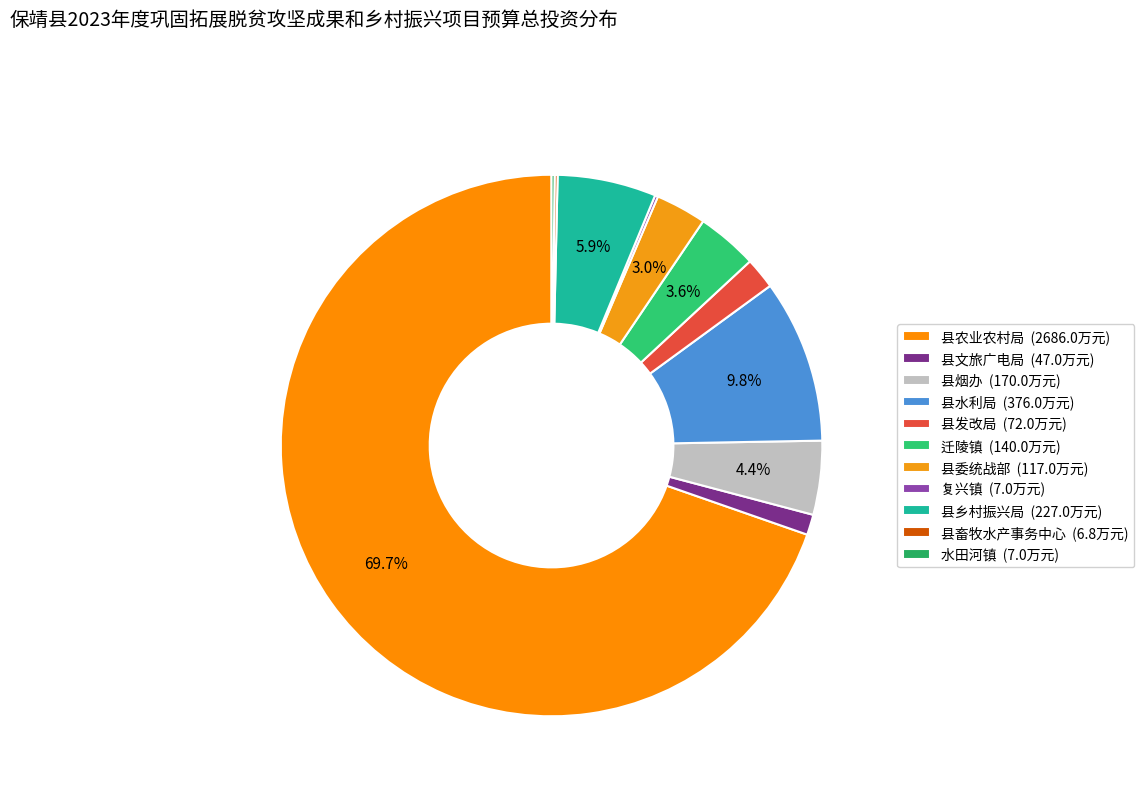

Rank the categories by value from lowest to highest.

县畜牧水产事务中心, 复兴镇, 水田河镇, 县文旅广电局, 县发改局, 县委统战部, 迁陵镇, 县烟办, 县乡村振兴局, 县水利局, 县农业农村局